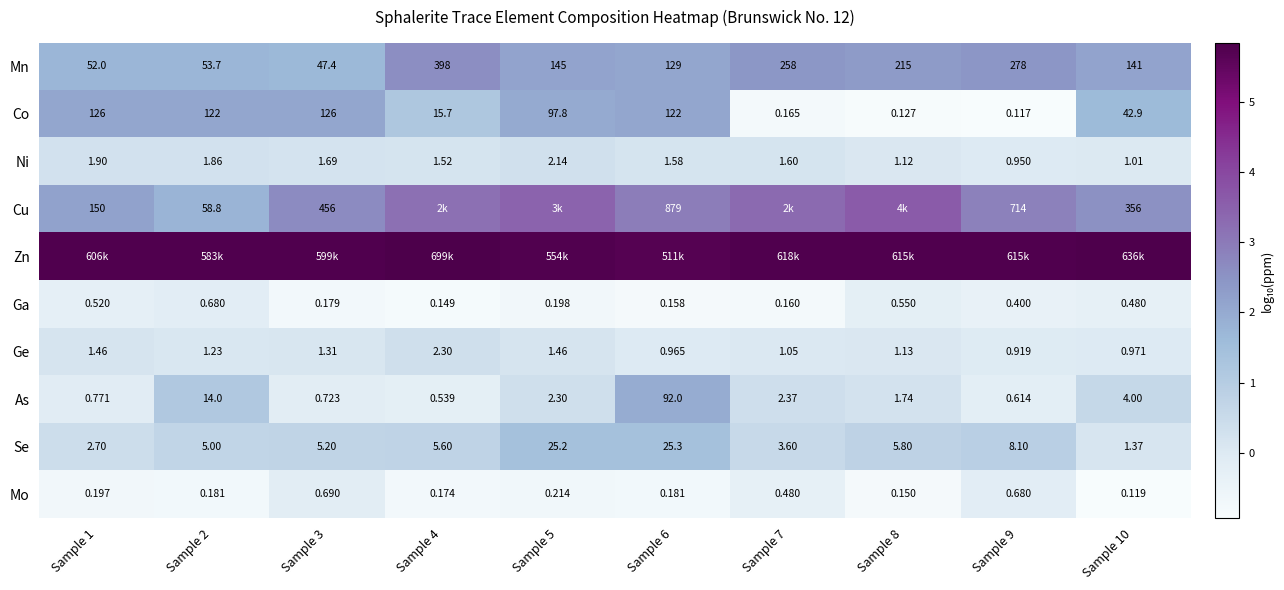

Is the value of Ga at Sample 3 greater than the value of Se at Sample 9?

No